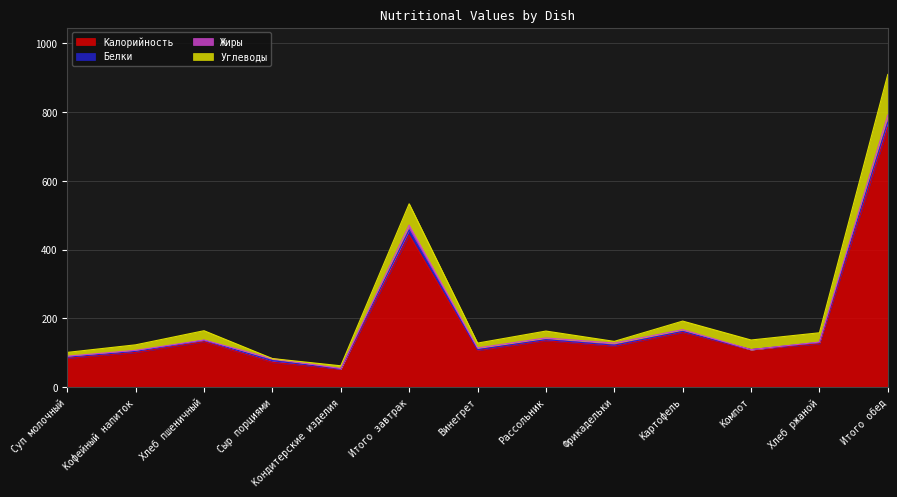

What is the sum of the Углеводы values at Кофейный напиток and Картофель?

41